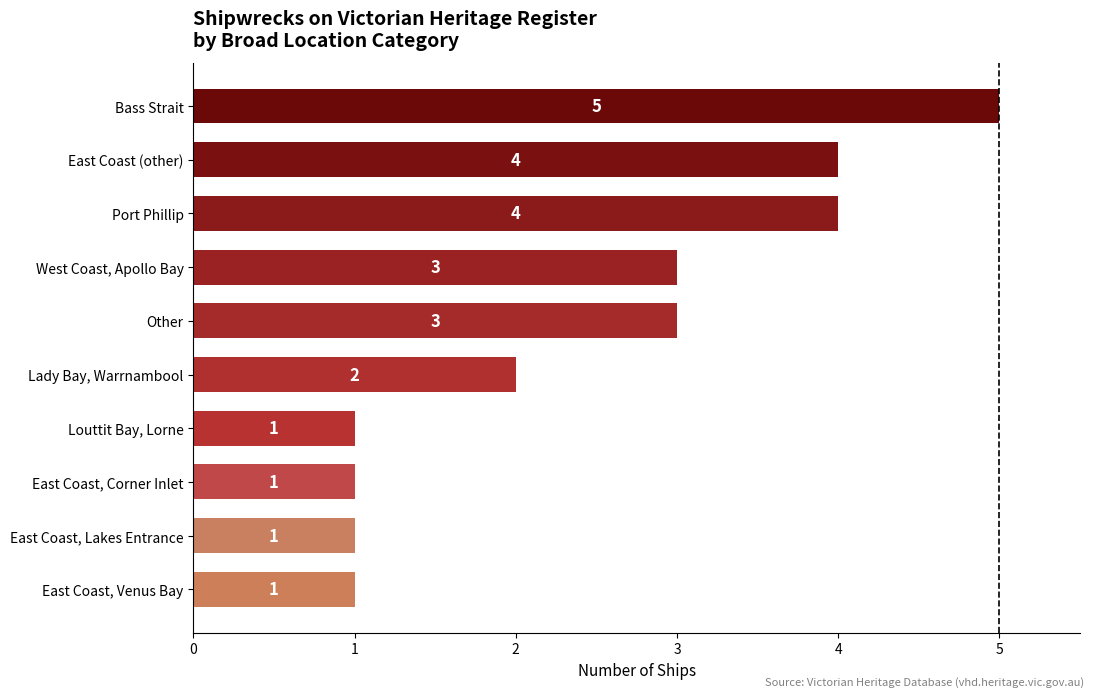

What is the maximum value shown in the chart?

5